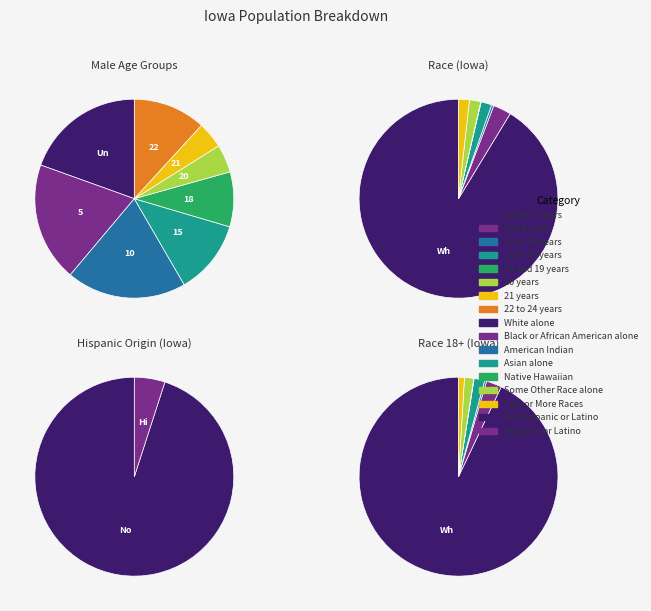

How many slices are in this pie chart?

7